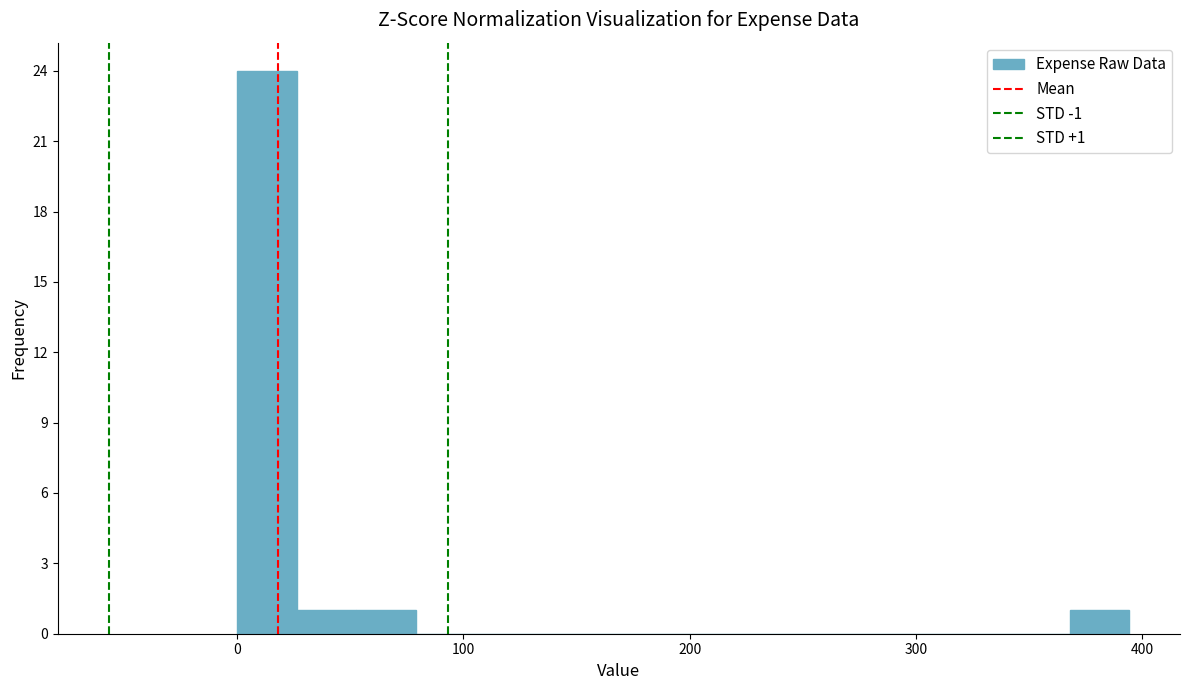

Read against the x-axis, roughly where is the centre of the tallest bar?

10